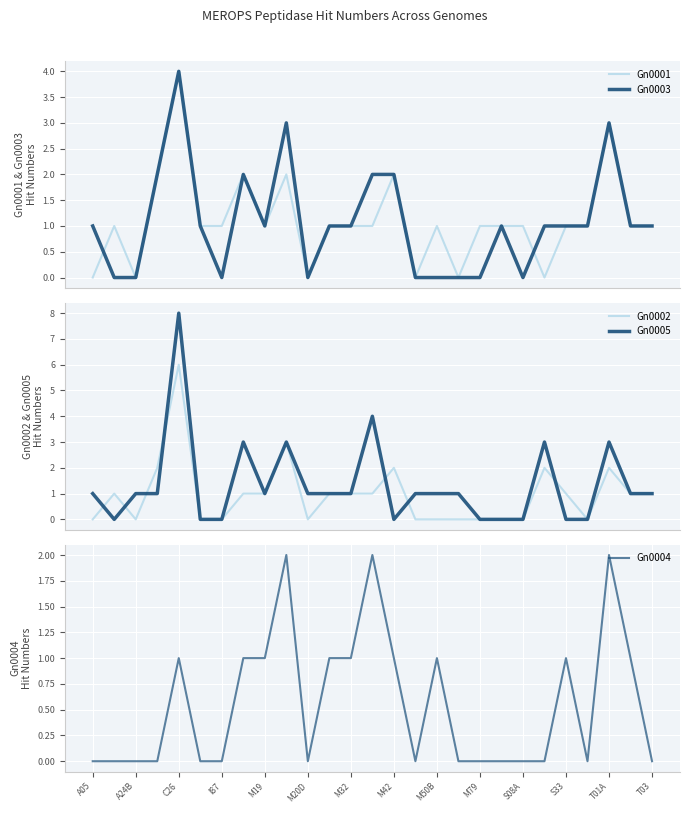

How many Gn0004 values are between 0 and 1?

24